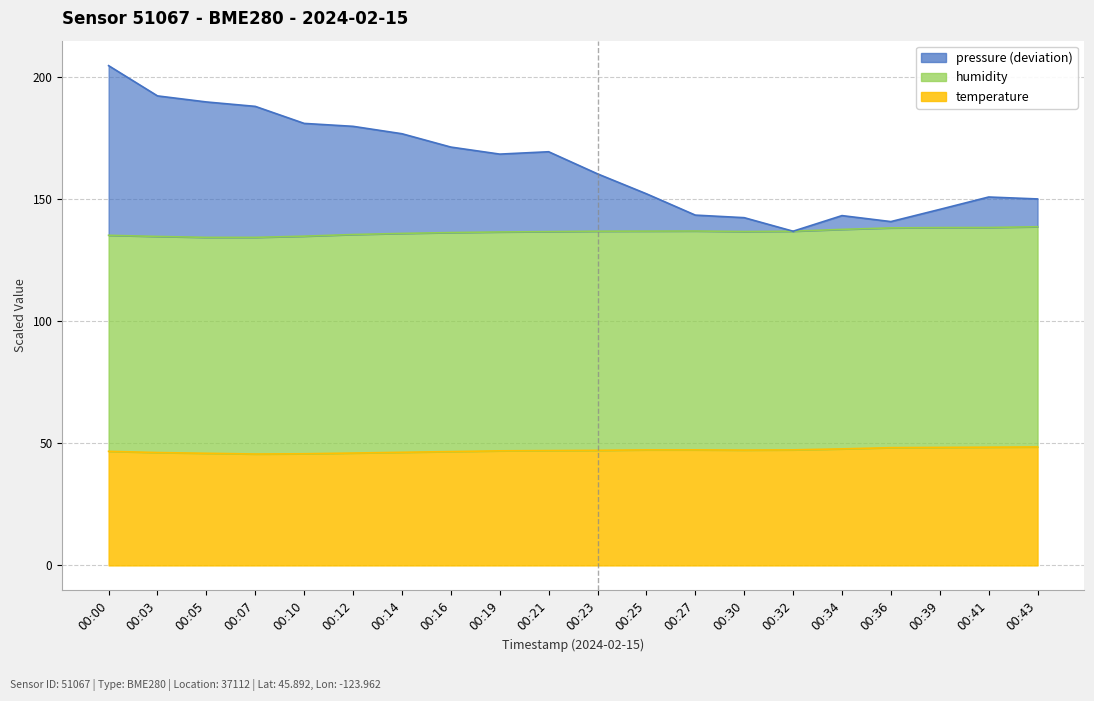

Which has a higher value, 00:21 or 00:16?

00:16